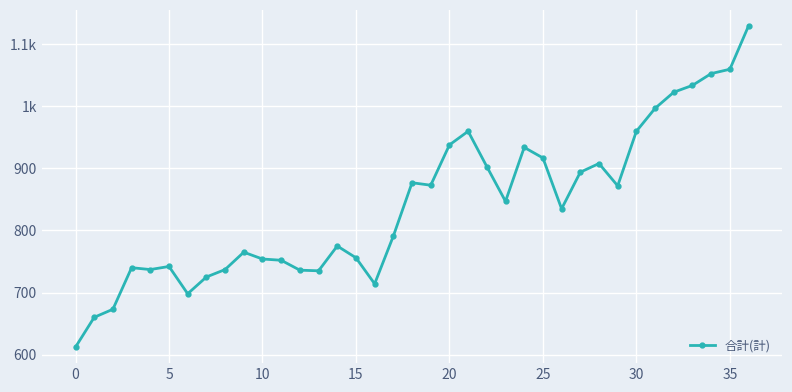

Where is the data nearest to the value 871?

29